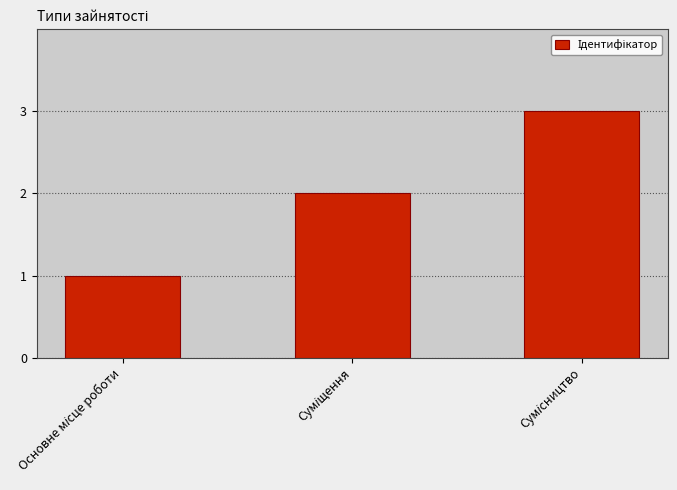

What is the sum of all values?

6